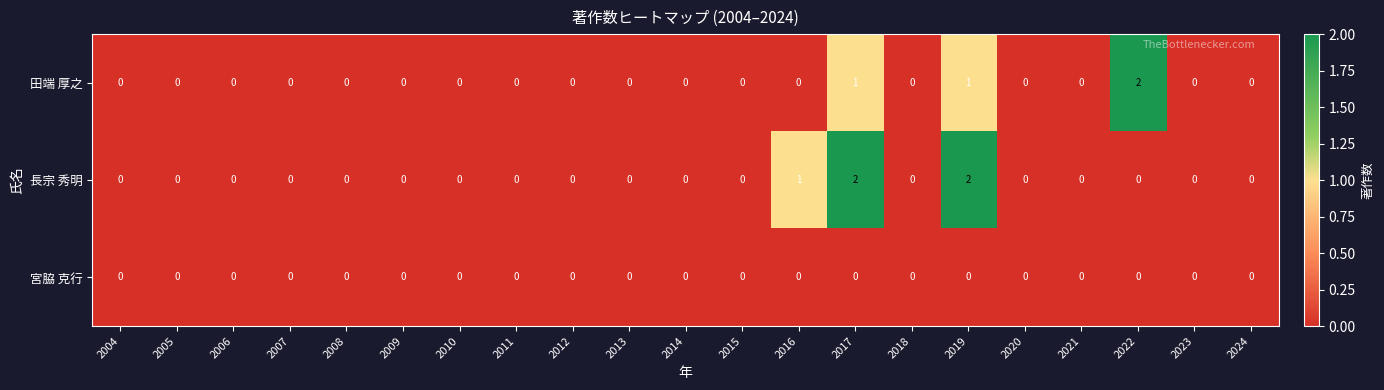

The value of 田端 厚之 at 2022 is 0. True or false?

False